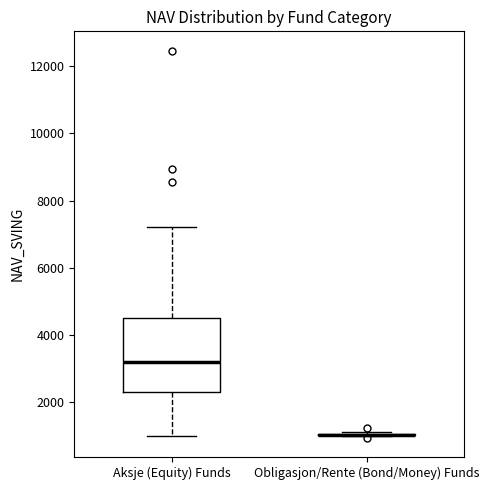

Reading left to right, transcribe this box plot: for each box, give where its median line is, the range the box spans, and where its two whiskers end, as read against the y-axis. The values are not printed on the chart, so give them approximately, as read against the axis.

Aksje (Equity) Funds: median 3200, box 2200 to 4400, whiskers 1000 to 7200
Obligasjon/Rente (Bond/Money) Funds: box collapsed to a line at 1000, whiskers 1000 to 1200